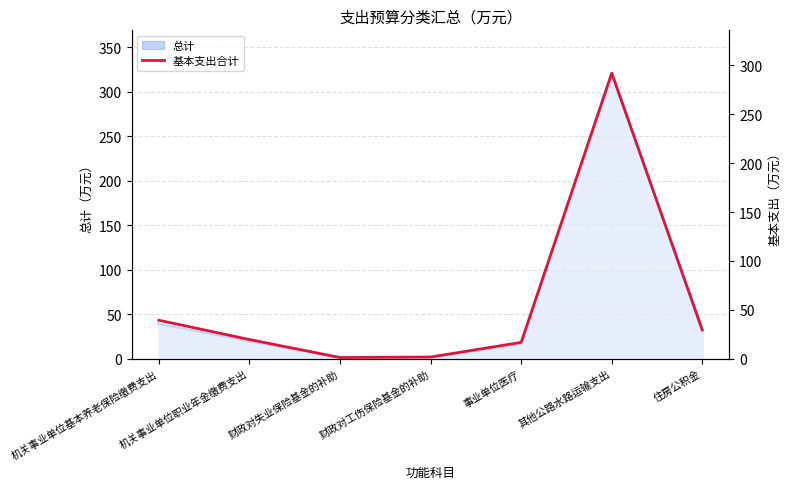

What position from the right is 财政对工伤保险基金的补助?

4